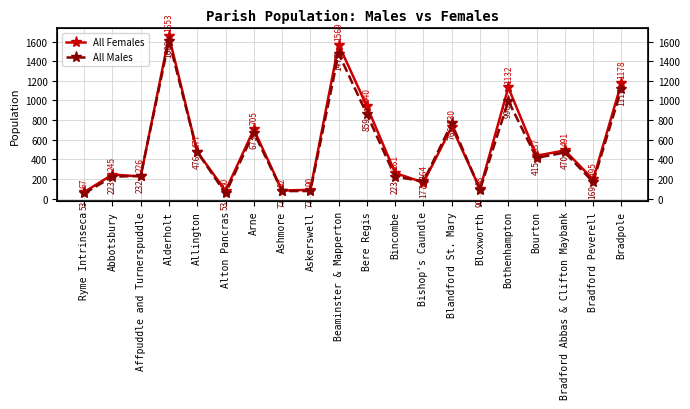

Between Ashmore and Bradpole, which is larger?

Bradpole